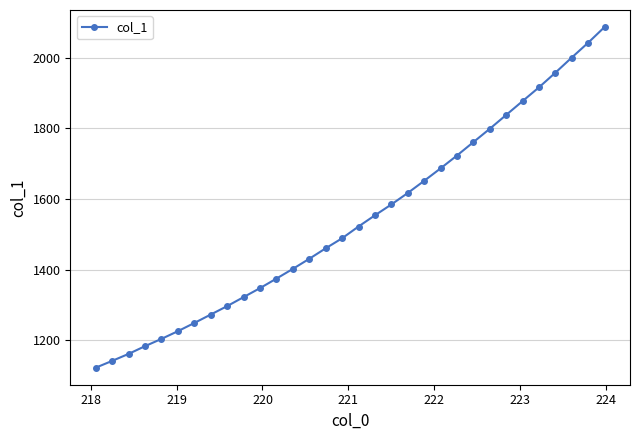

What is the difference between the second highest and second lowest values?

900.9